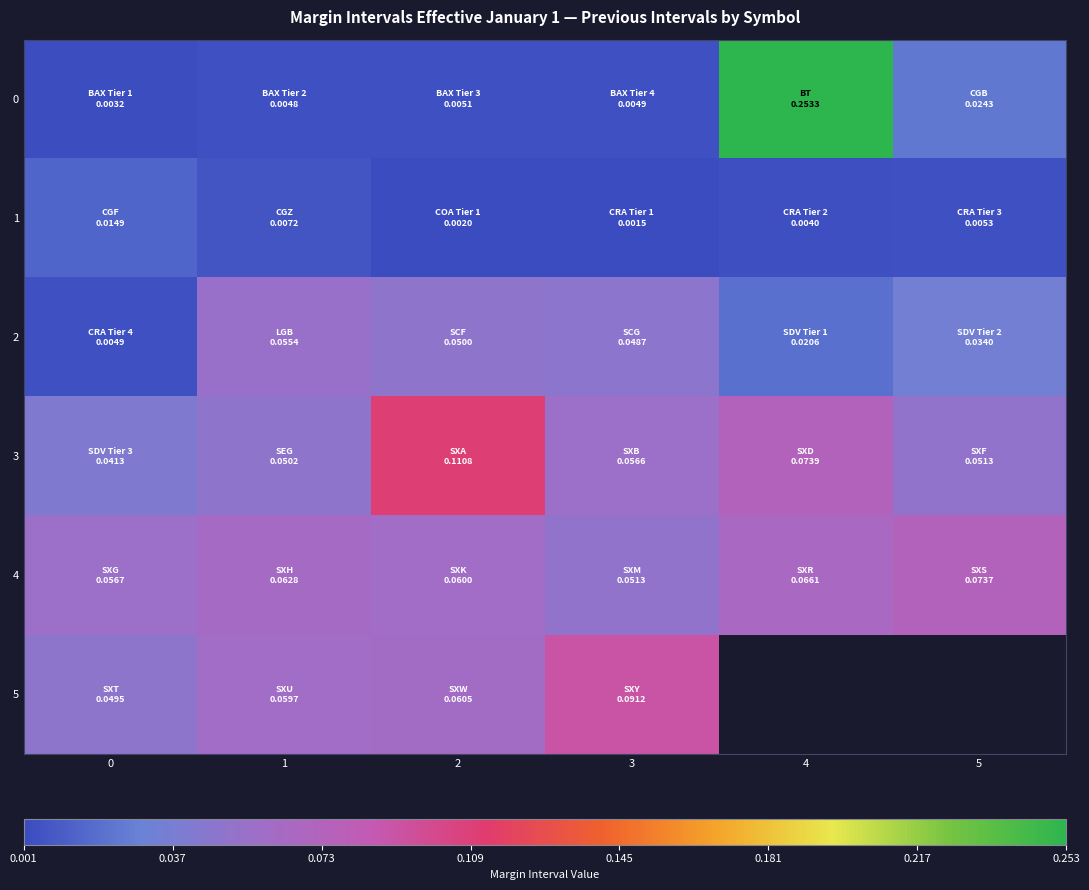

Is it true that 4 equals 0.1 at 1?

False